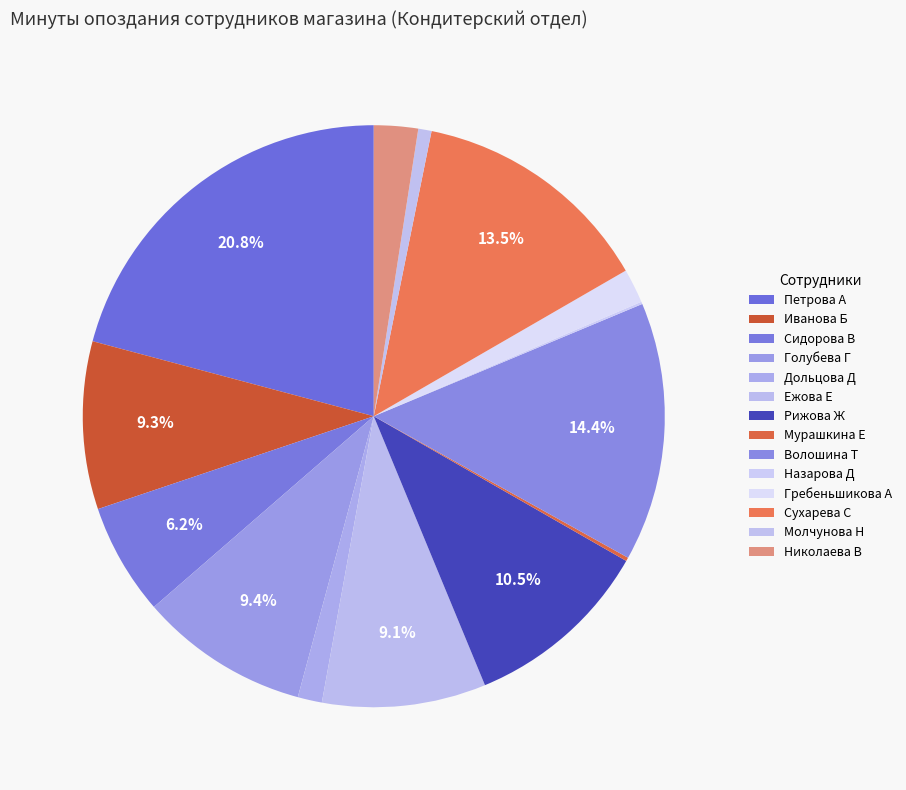

To the nearest percent, what is the difference between the largest and smallest slice percentages?

21%